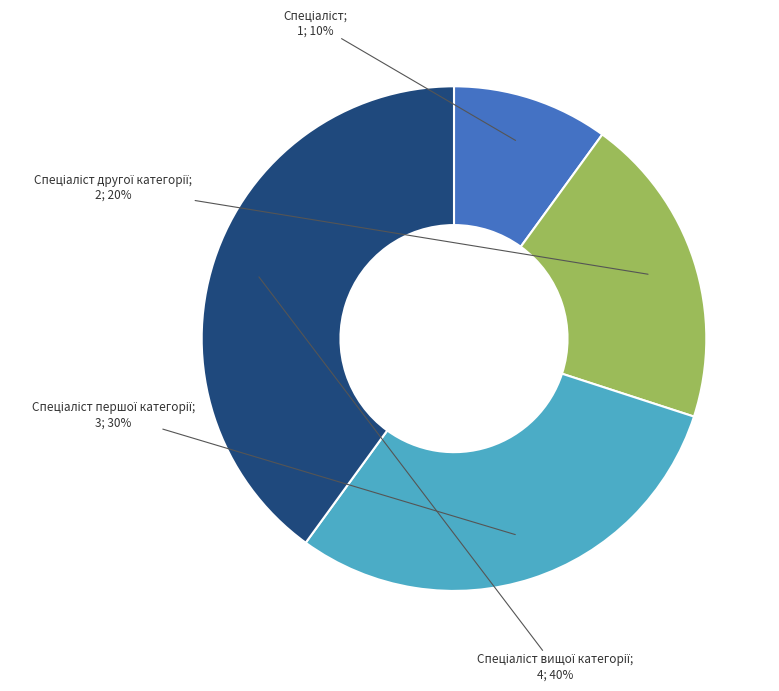

Is there a majority slice in this chart?

No